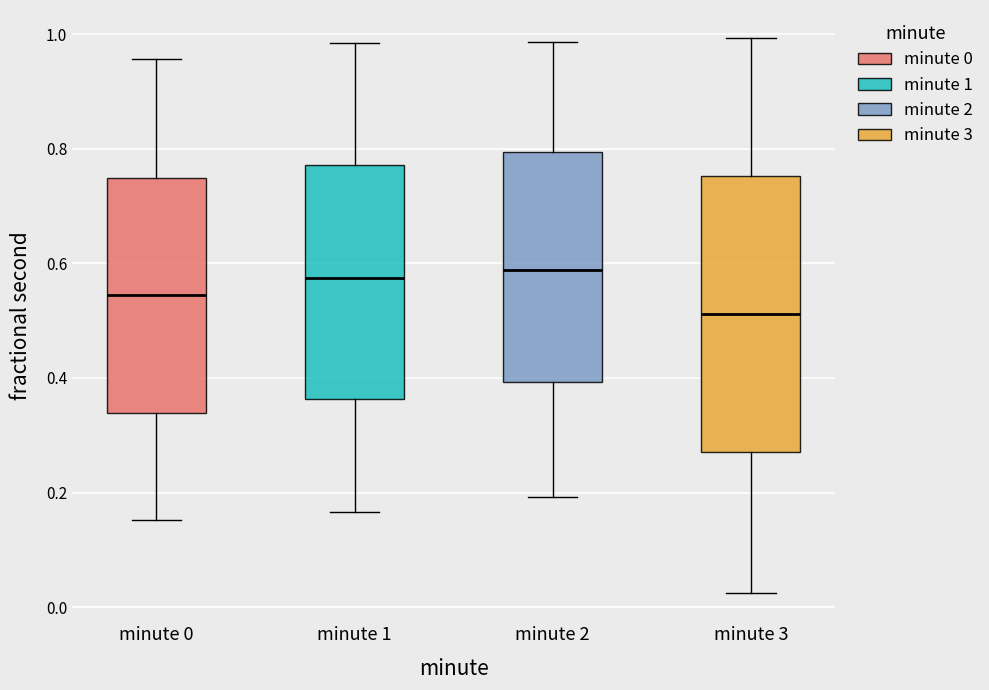

Reading left to right, read every box against the y-axis: the position of its median line, the range the box covers, and the ends of its whiskers. The values are not printed on the chart, so give them approximately, as read against the axis.

minute 0: median 0.54, box 0.34 to 0.74, whiskers 0.16 to 0.96
minute 1: median 0.58, box 0.36 to 0.78, whiskers 0.16 to 0.98
minute 2: median 0.58, box 0.40 to 0.80, whiskers 0.20 to 0.98
minute 3: median 0.52, box 0.28 to 0.76, whiskers 0.02 to 1.00